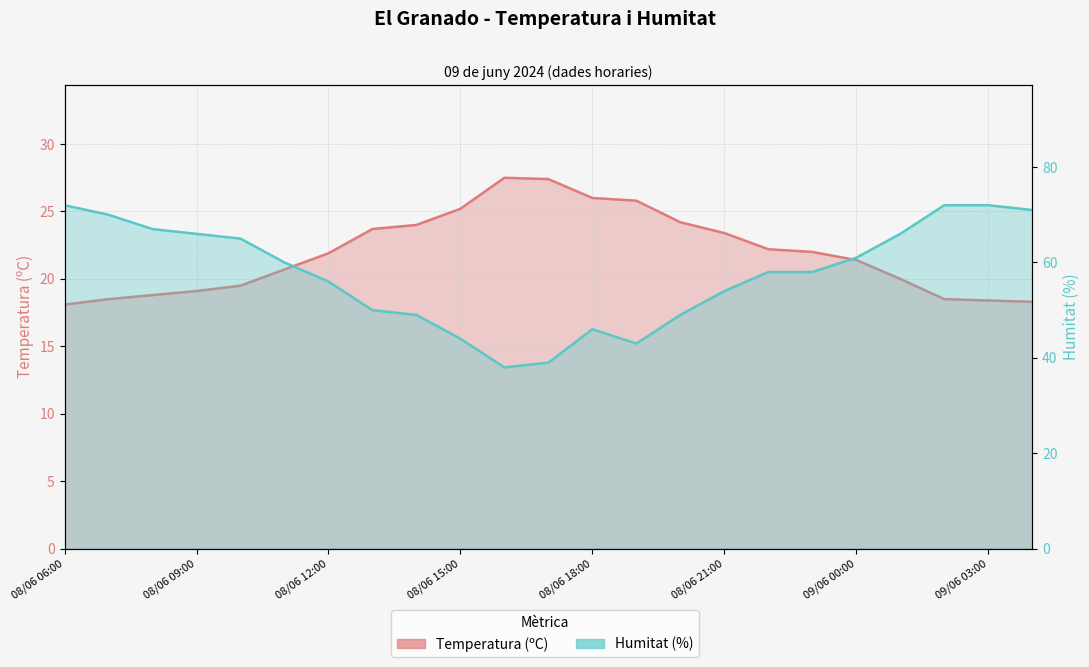

Count the number of data series in this chart.

2